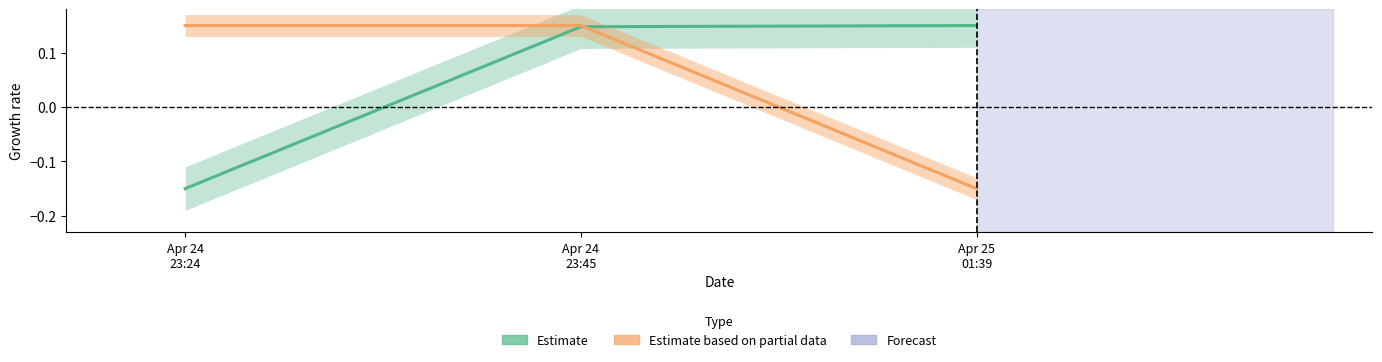

Which has a higher value, Apr 25 01:39 or Apr 24 23:45?

Apr 25 01:39